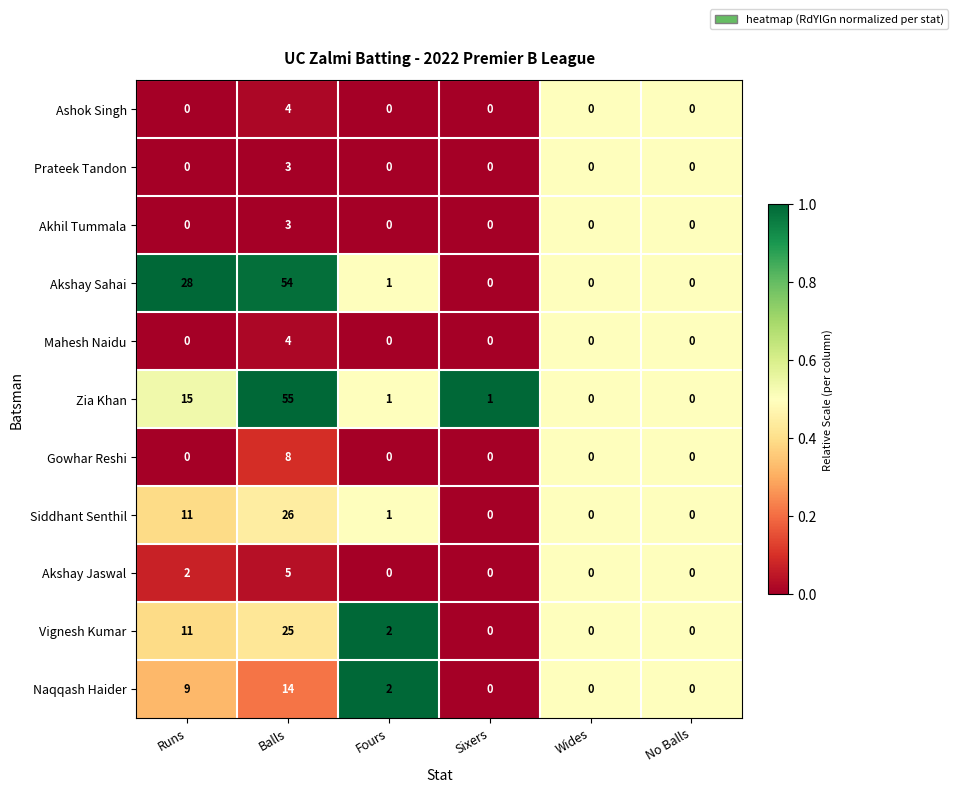

Which series has the largest total across all categories?

Akshay Sahai